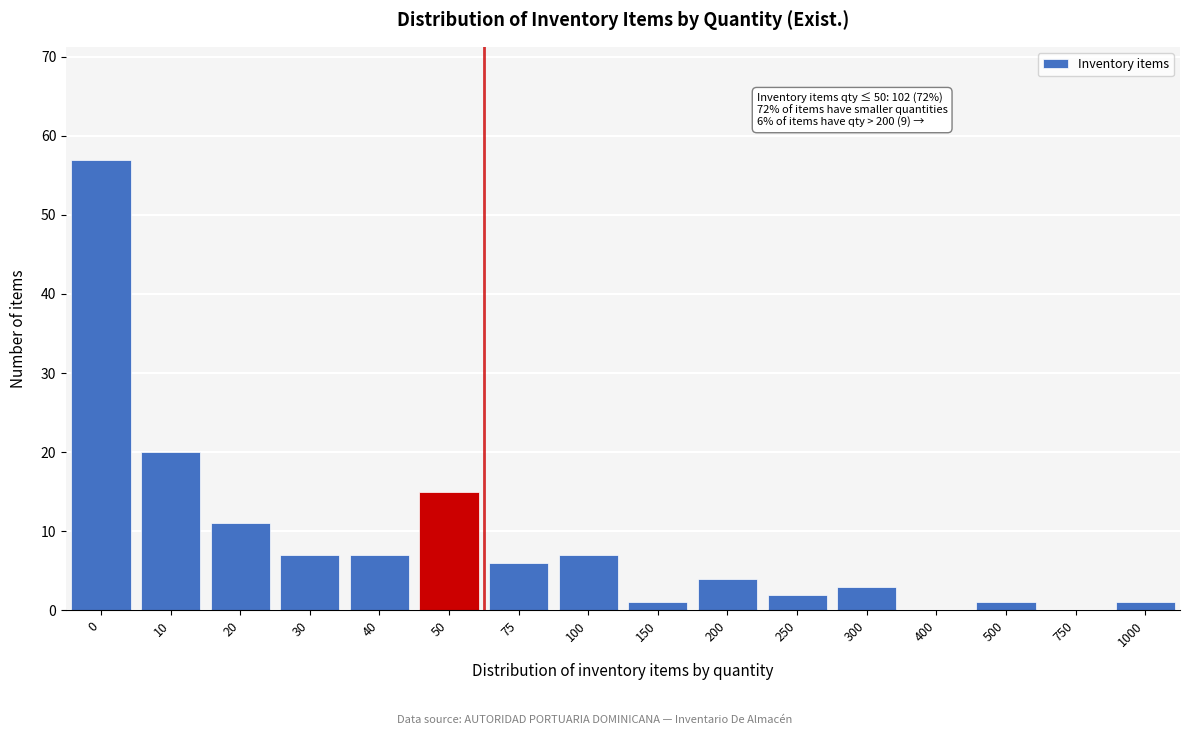

Reading left to right, list all the values displayed in this chart.

0=57	10=20	20=11	30=7	40=7	50=15	75=6	100=7	150=1	200=4	250=2	300=3	400=0	500=1	750=0	1000=1